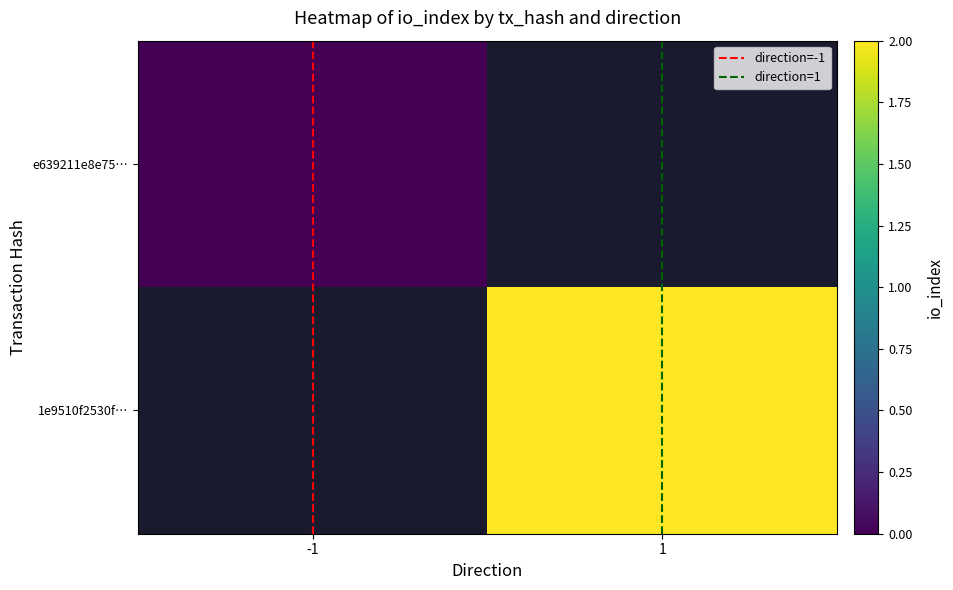

The value of direction=-1 at -1 is -0.7. True or false?

False